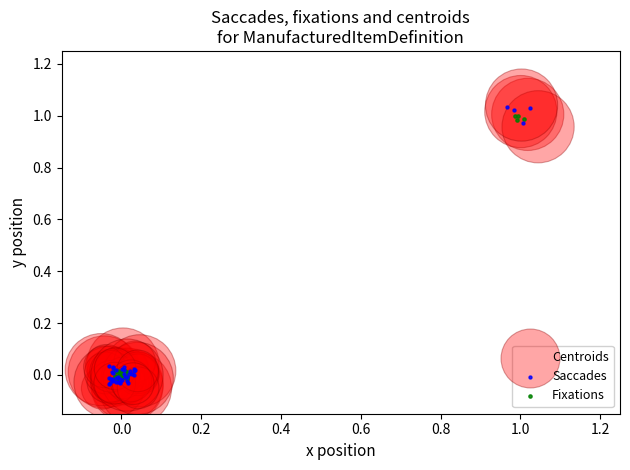

Which series has the widest spread of Y values?

Centroids